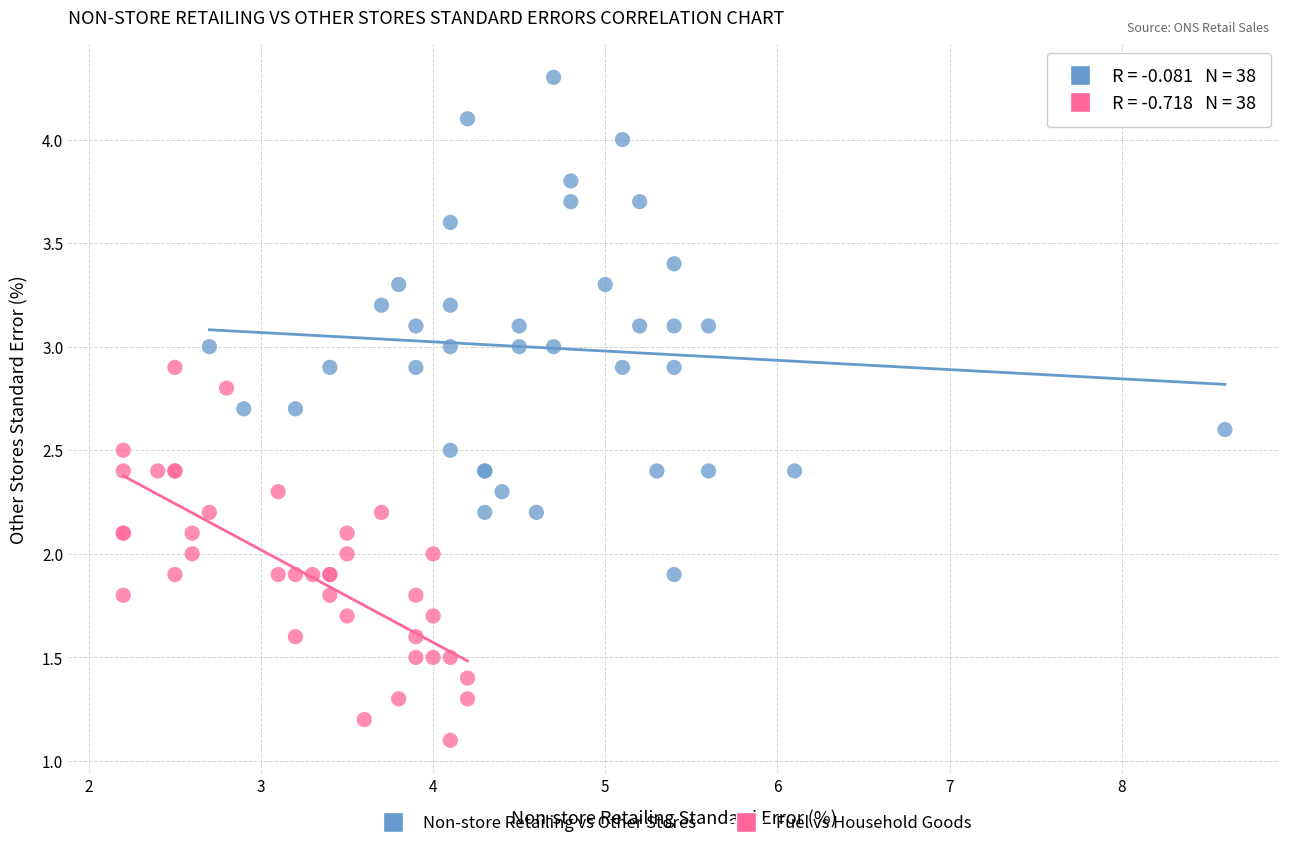

Which series reaches the maximum Y coordinate?

Non-store Retailing vs Other Stores